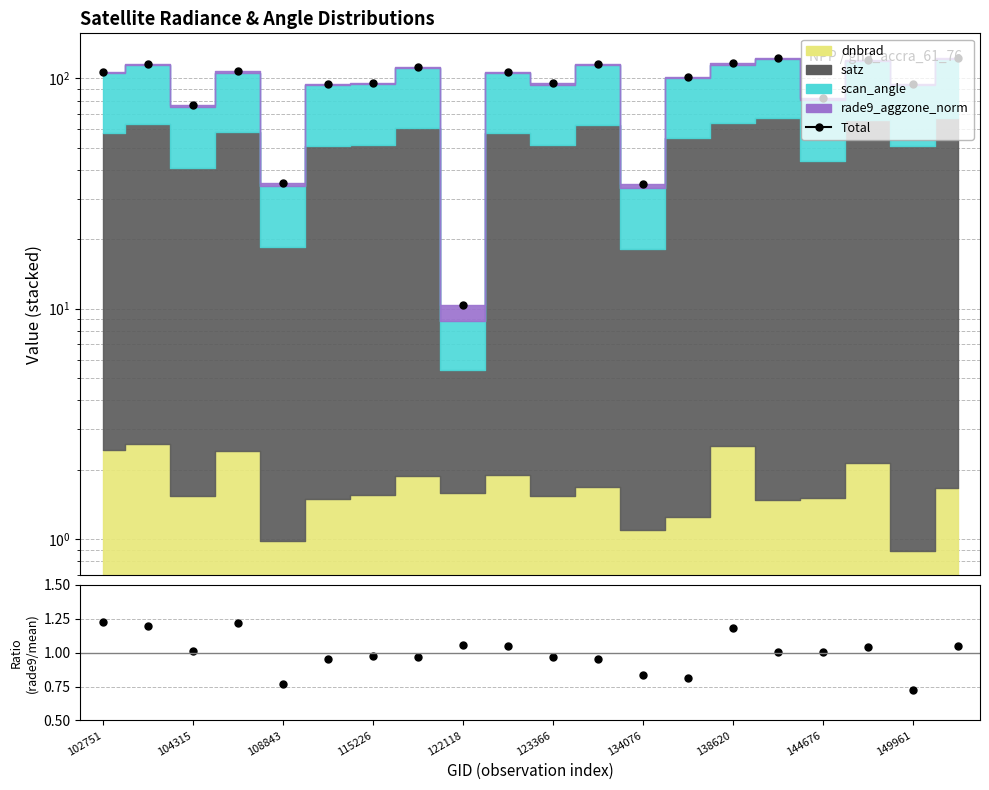

The rade9_norm / mean series shows 1.7 at 104315. True or false?

False